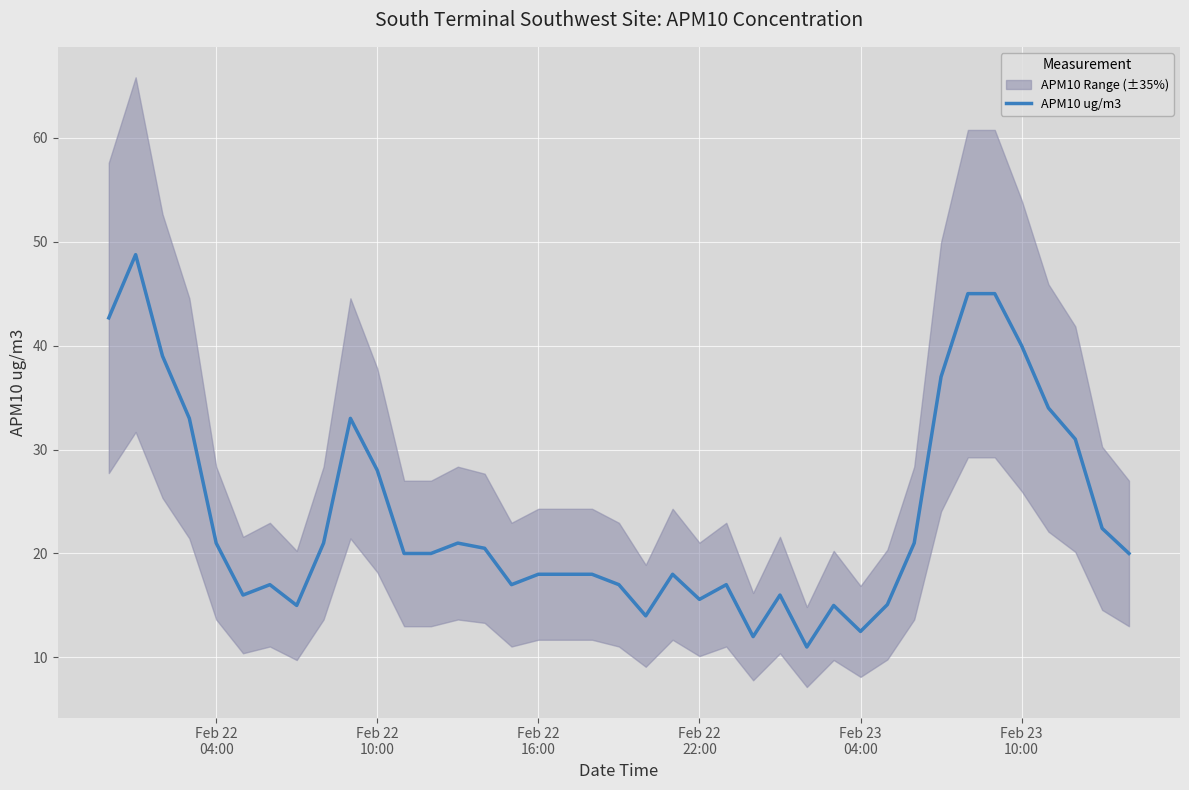

What is the highest value of the APM10 ug/m3 series?

48.8